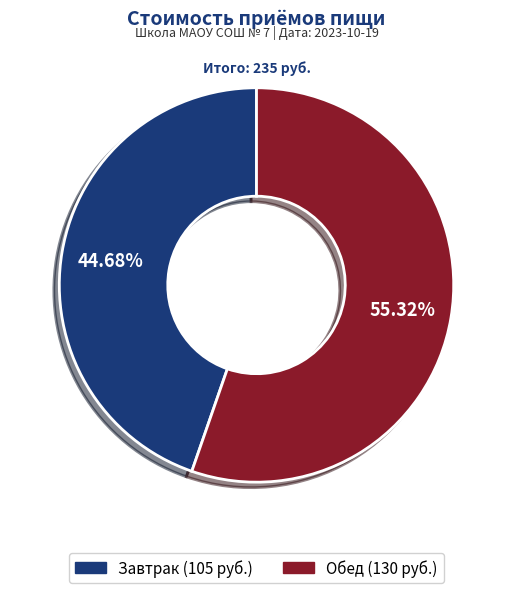

To the nearest percent, what is the difference between the largest and smallest slice percentages?

11%